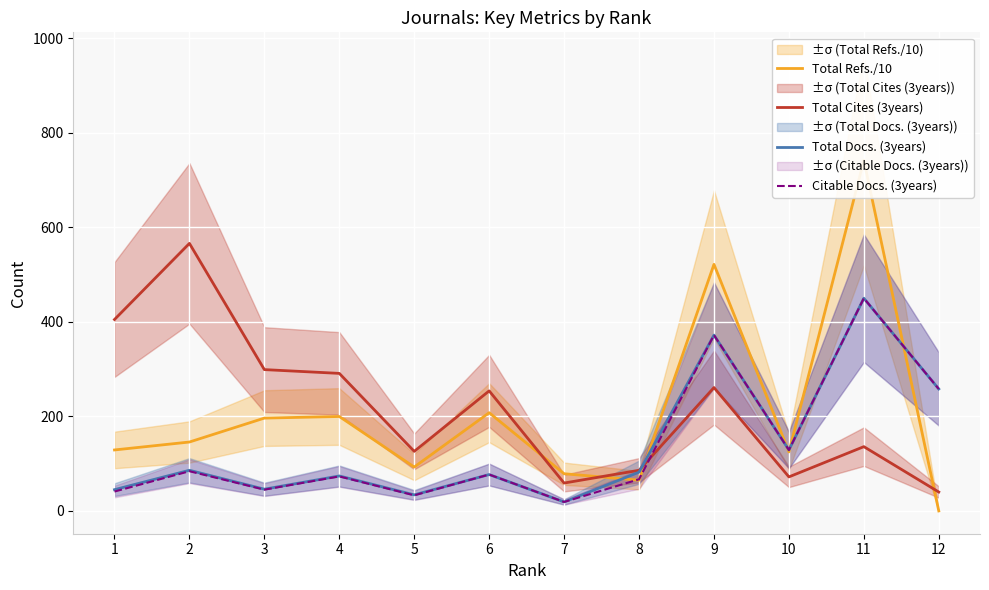

At how many categories does at least one series exceed 356?

4